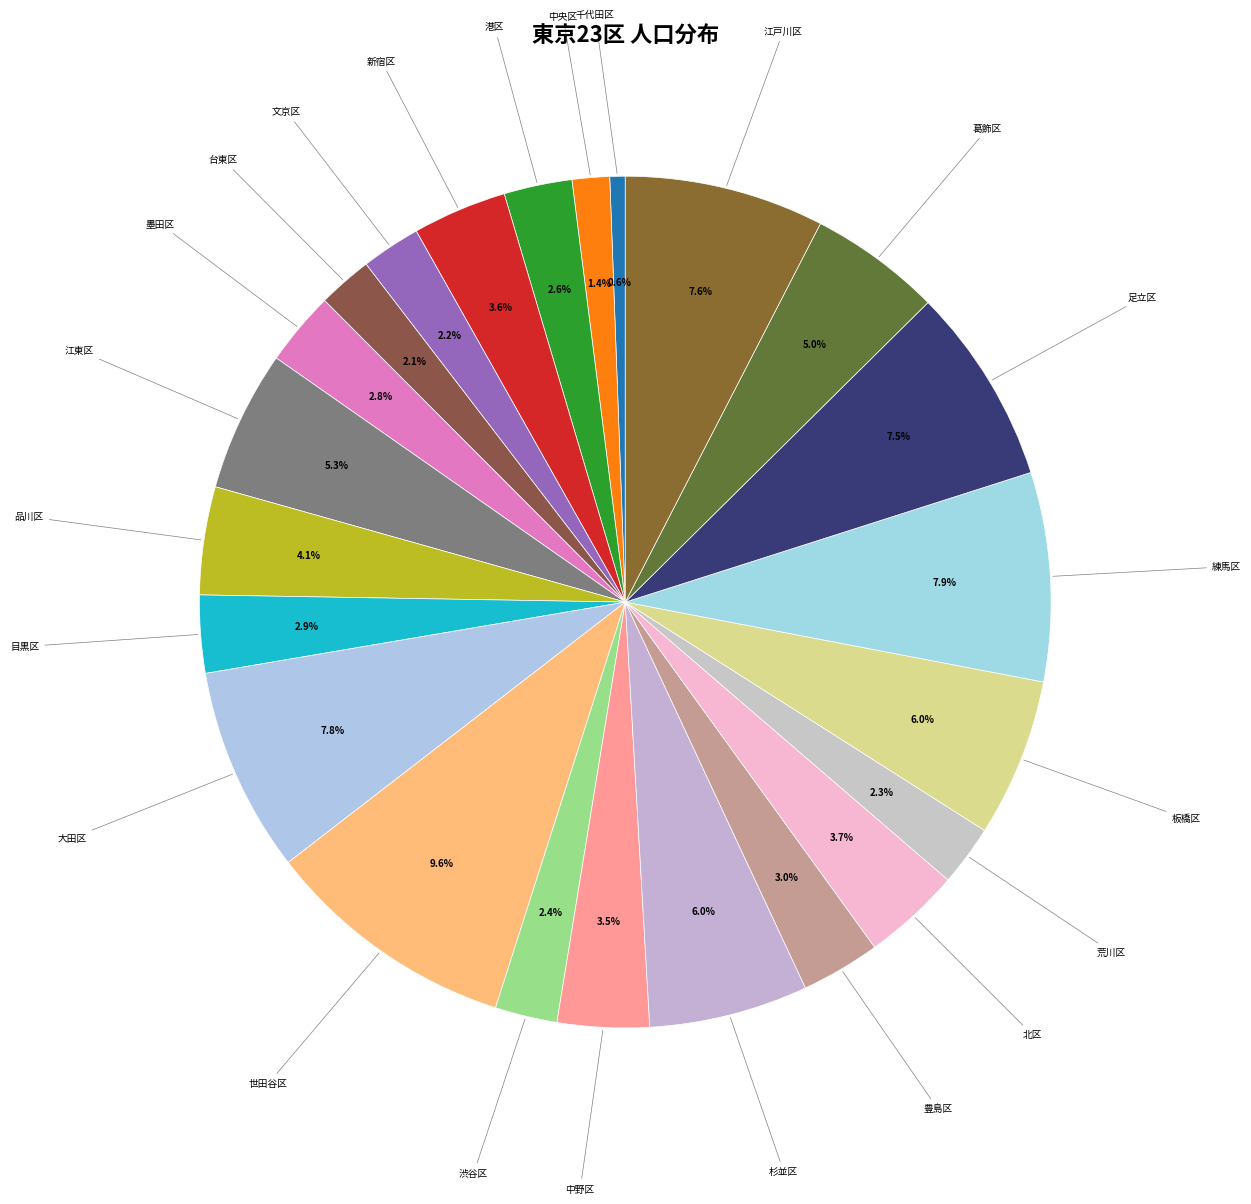

How many segments does this pie chart have?

23